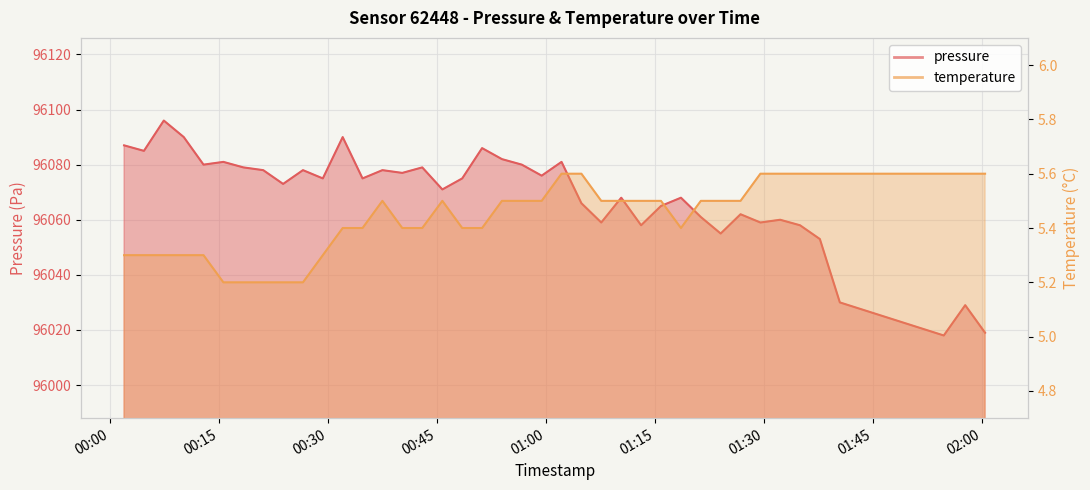

Which series has the largest total across all categories?

pressure